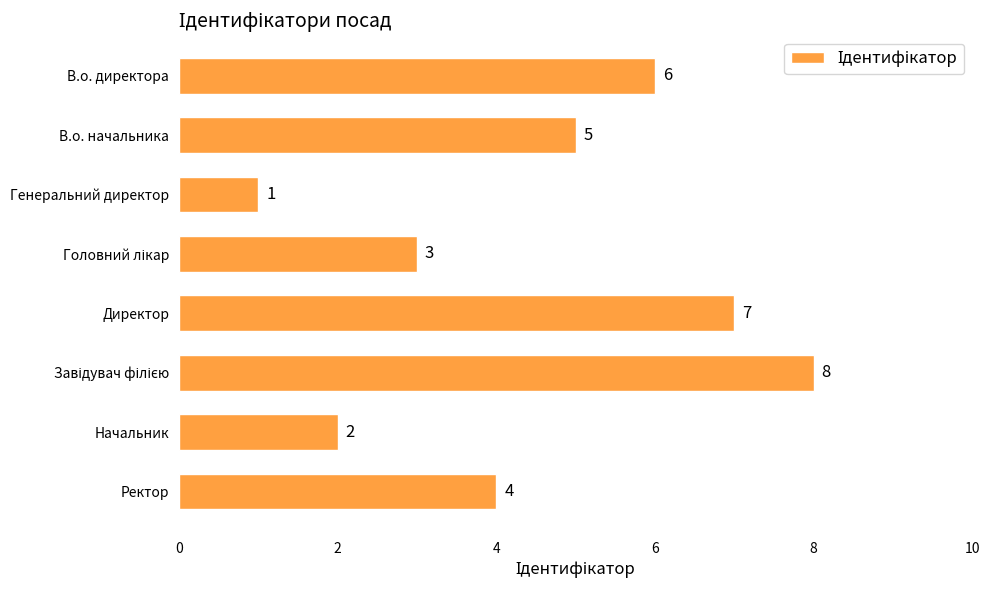

What is the greatest value displayed?

8